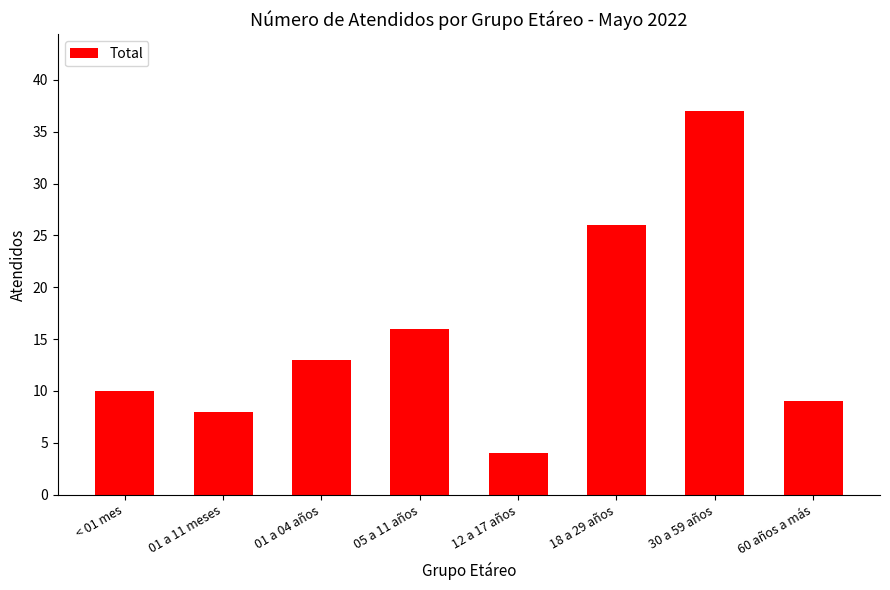

What is the label of the 8th bar from the left?

60 años a más